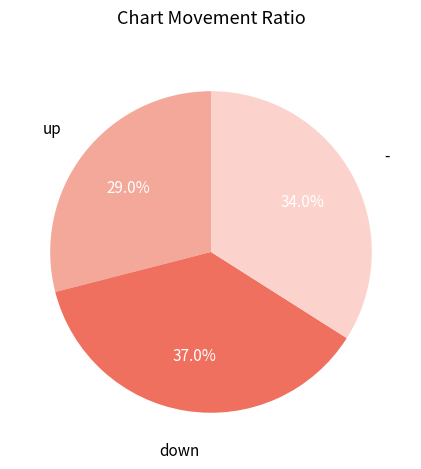

Is there any slice that represents more than half of the pie?

No